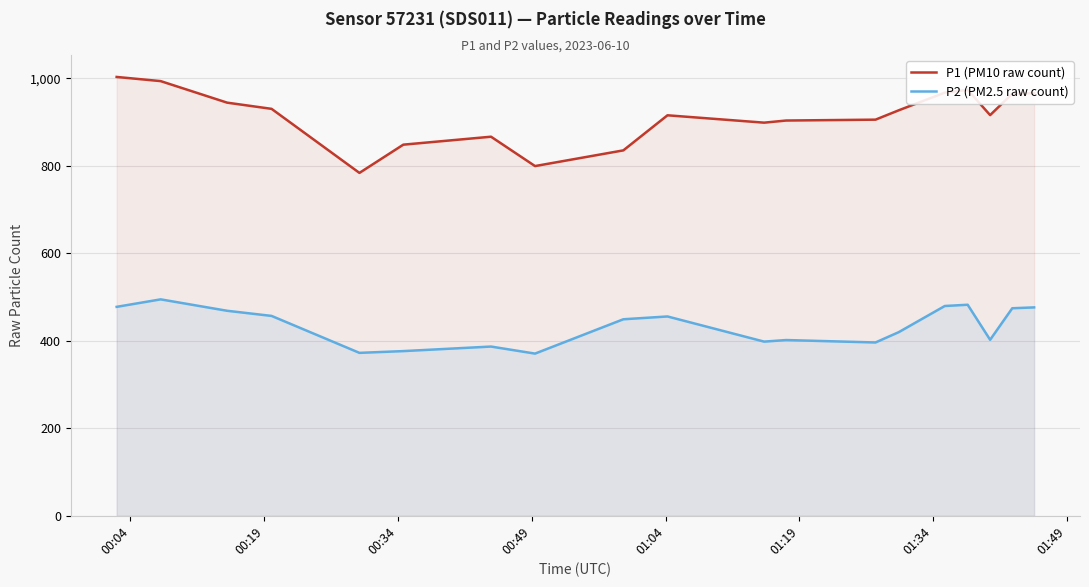

What is the sum of all P2 (PM2.5 raw count) values?

8238.4